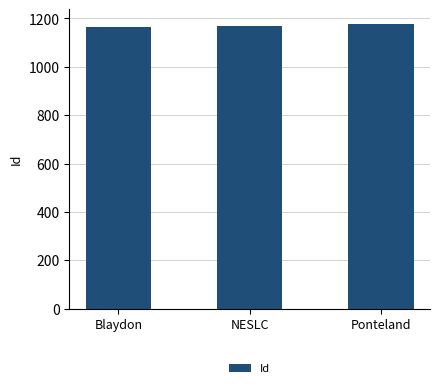

Approximately how many times larger is the value at NESLC compared to Ponteland?

1.0